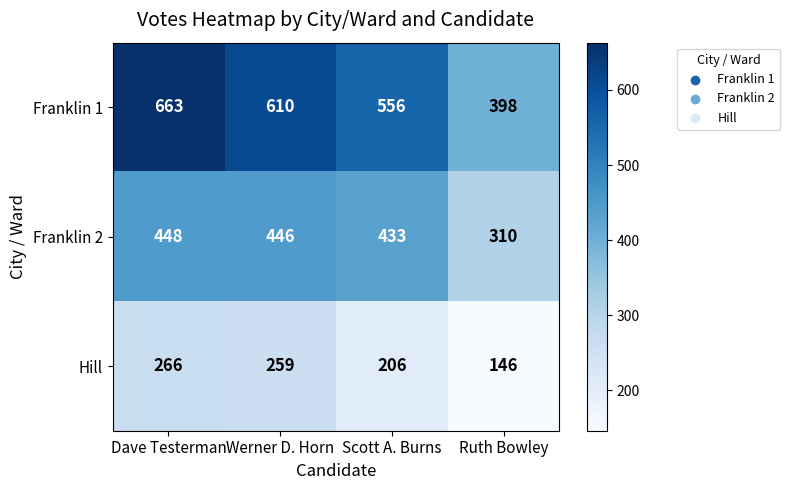

List the series in order of their overall mean, highest first.

Franklin 1, Franklin 2, Hill